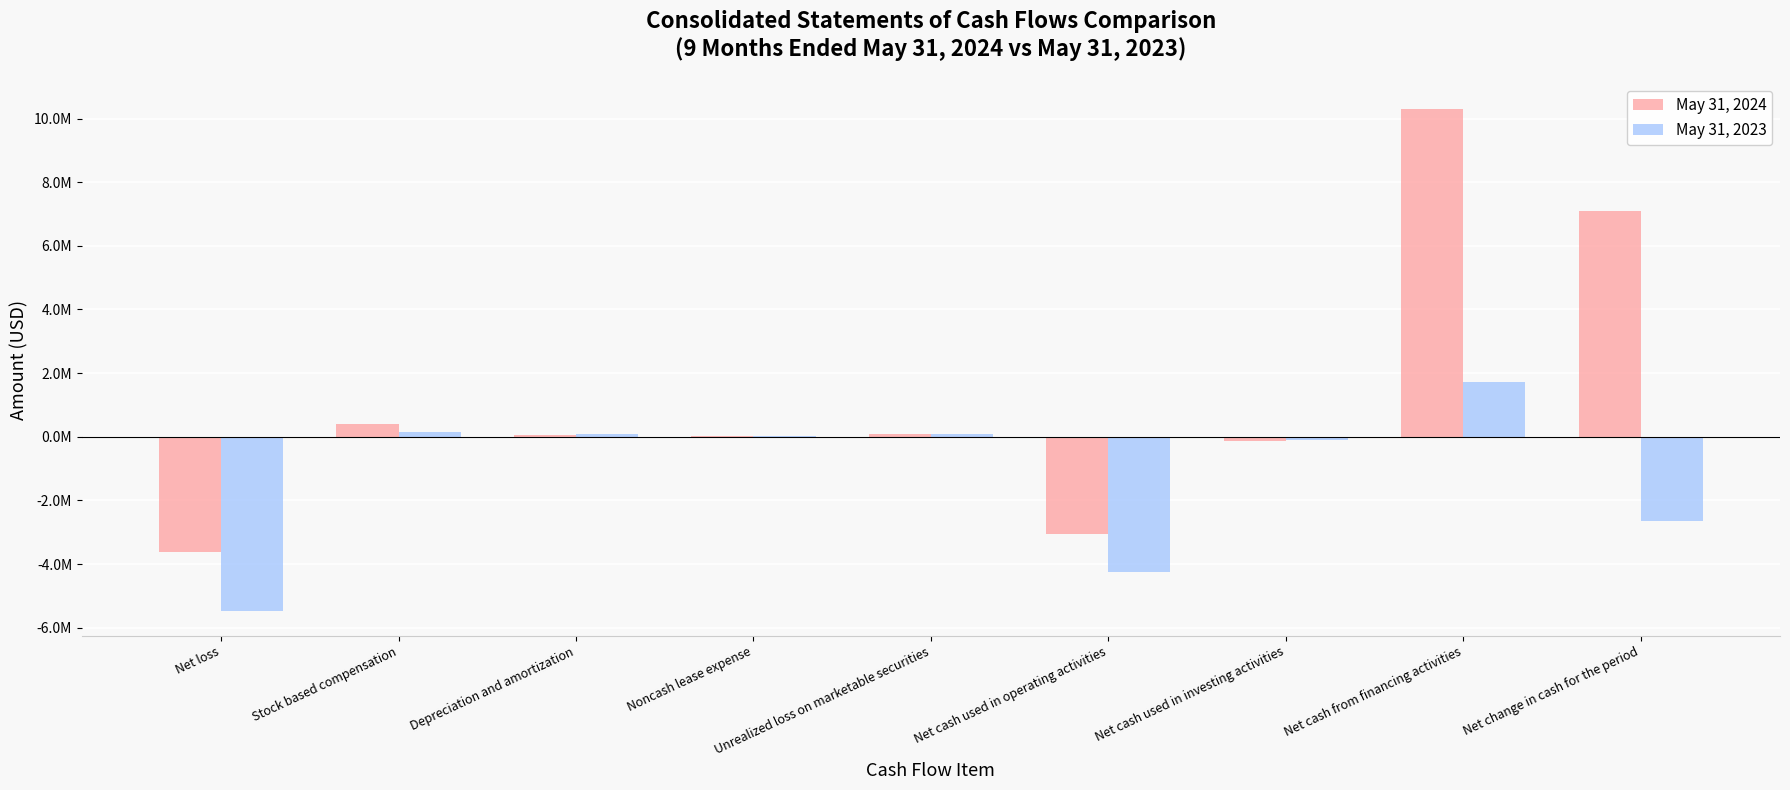

Which series has the widest spread of values?

May 31, 2024